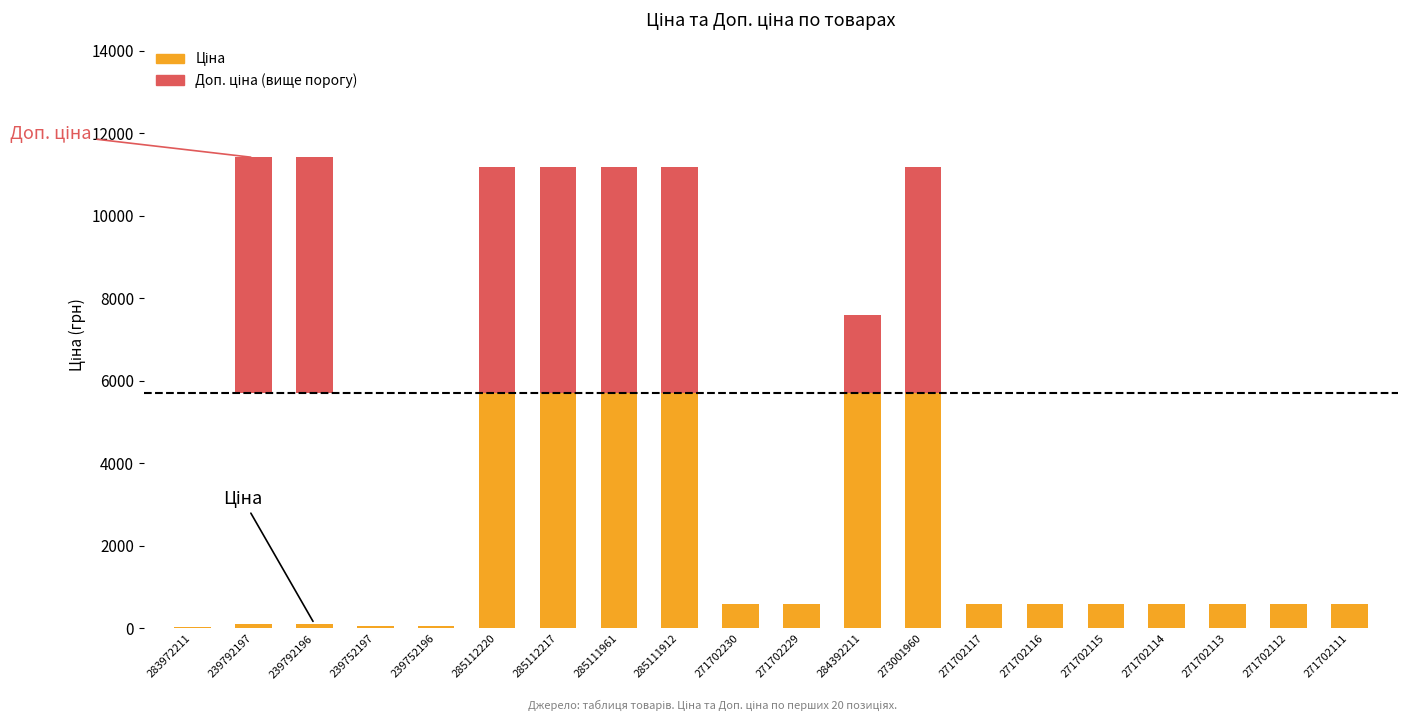

What are all the series names shown in the legend?

Ціна, Доп. ціна (вище порогу)